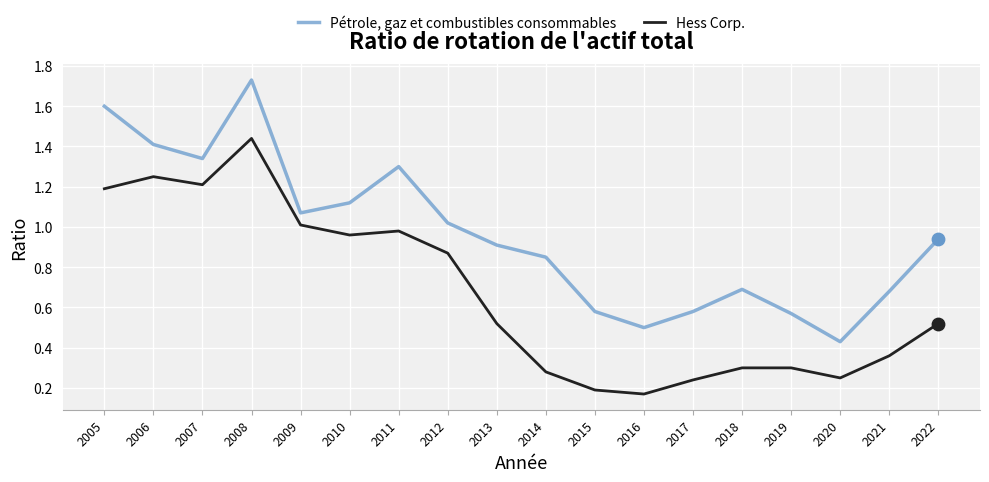

At how many categories does at least one series exceed 0?

18